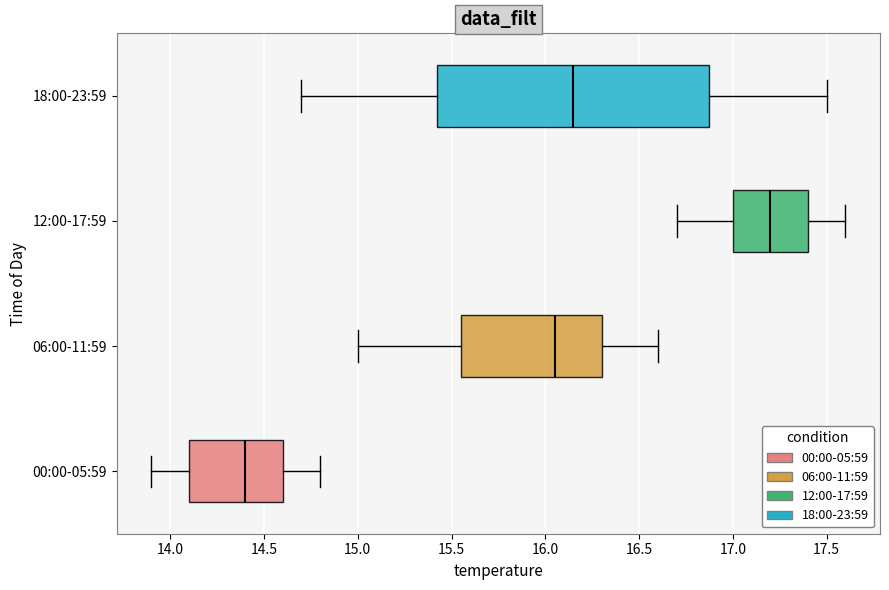

Reading bottom to top, transcribe this box plot: for each box, give where its median line is, the range the box spans, and where its two whiskers end, as read against the x-axis. The values are not printed on the chart, so give them approximately, as read against the axis.

00:00-05:59: median 14.40, box 14.10 to 14.60, whiskers 13.90 to 14.80
06:00-11:59: median 16.05, box 15.55 to 16.30, whiskers 15.00 to 16.60
12:00-17:59: median 17.20, box 17.00 to 17.40, whiskers 16.70 to 17.60
18:00-23:59: median 16.15, box 15.45 to 16.90, whiskers 14.70 to 17.50